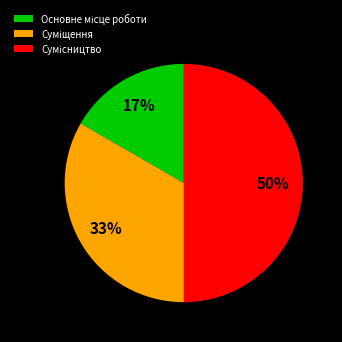

To the nearest percent, what is the difference between the largest and smallest slice percentages?

33%